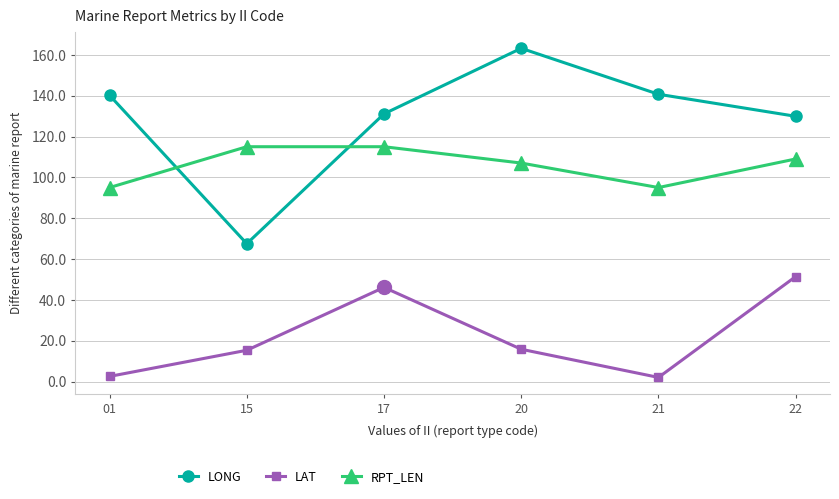

What is the total value across all series at 22?

290.3